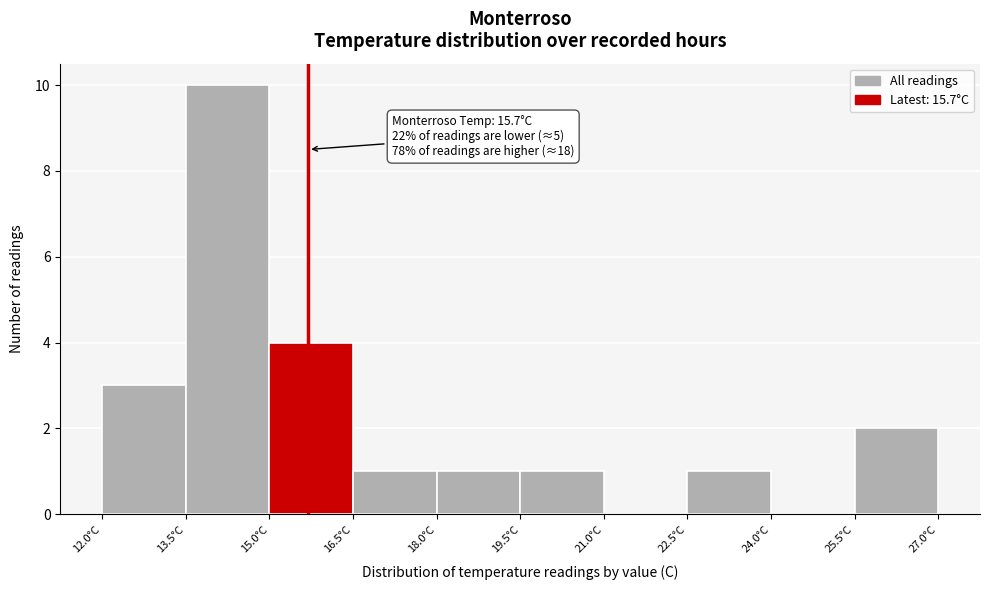

Which range on the x-axis has the tallest bar?

13.5 to 15.0